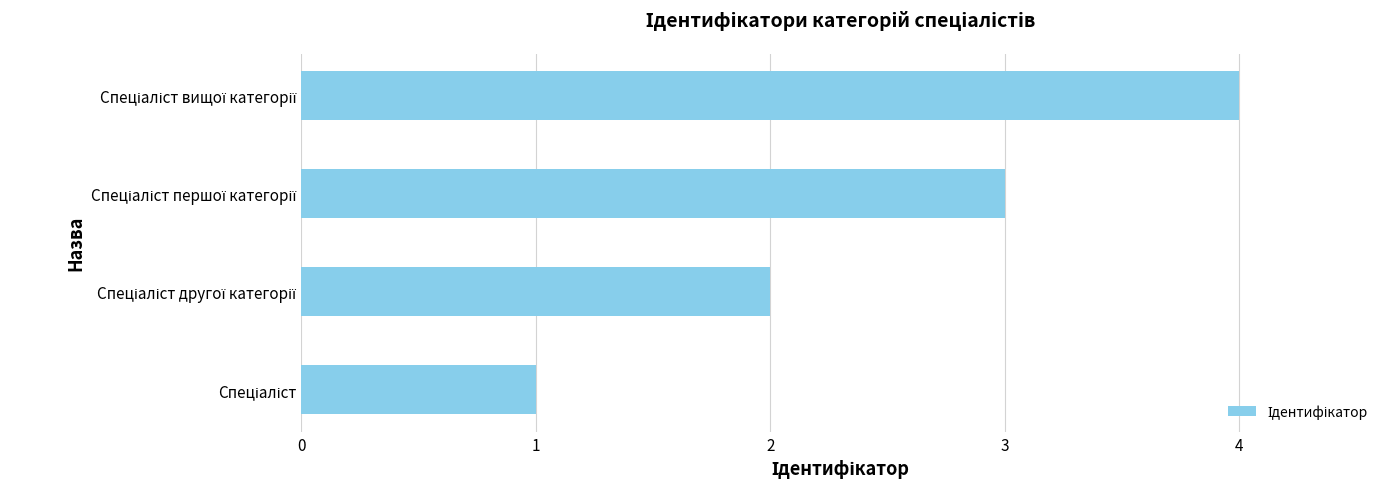

What is the difference between the maximum and minimum values?

3